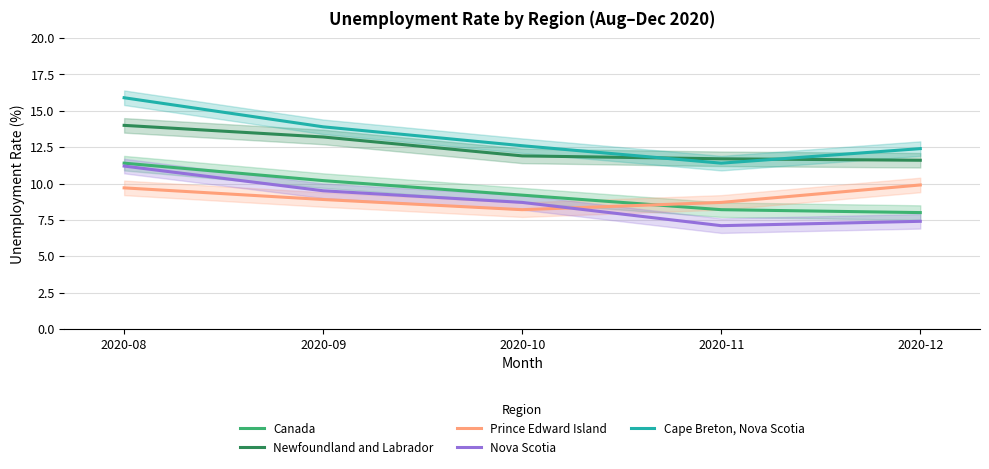

Reading left to right, transcribe all the data shown in this chart.

Canada: 2020-08=11.4	2020-09=10.2	2020-10=9.2	2020-11=8.2	2020-12=8.0
Newfoundland and Labrador: 2020-08=14.0	2020-09=13.2	2020-10=11.9	2020-11=11.7	2020-12=11.6
Prince Edward Island: 2020-08=9.7	2020-09=8.9	2020-10=8.2	2020-11=8.7	2020-12=9.9
Nova Scotia: 2020-08=11.2	2020-09=9.5	2020-10=8.7	2020-11=7.1	2020-12=7.4
Cape Breton, Nova Scotia: 2020-08=15.9	2020-09=13.9	2020-10=12.6	2020-11=11.4	2020-12=12.4